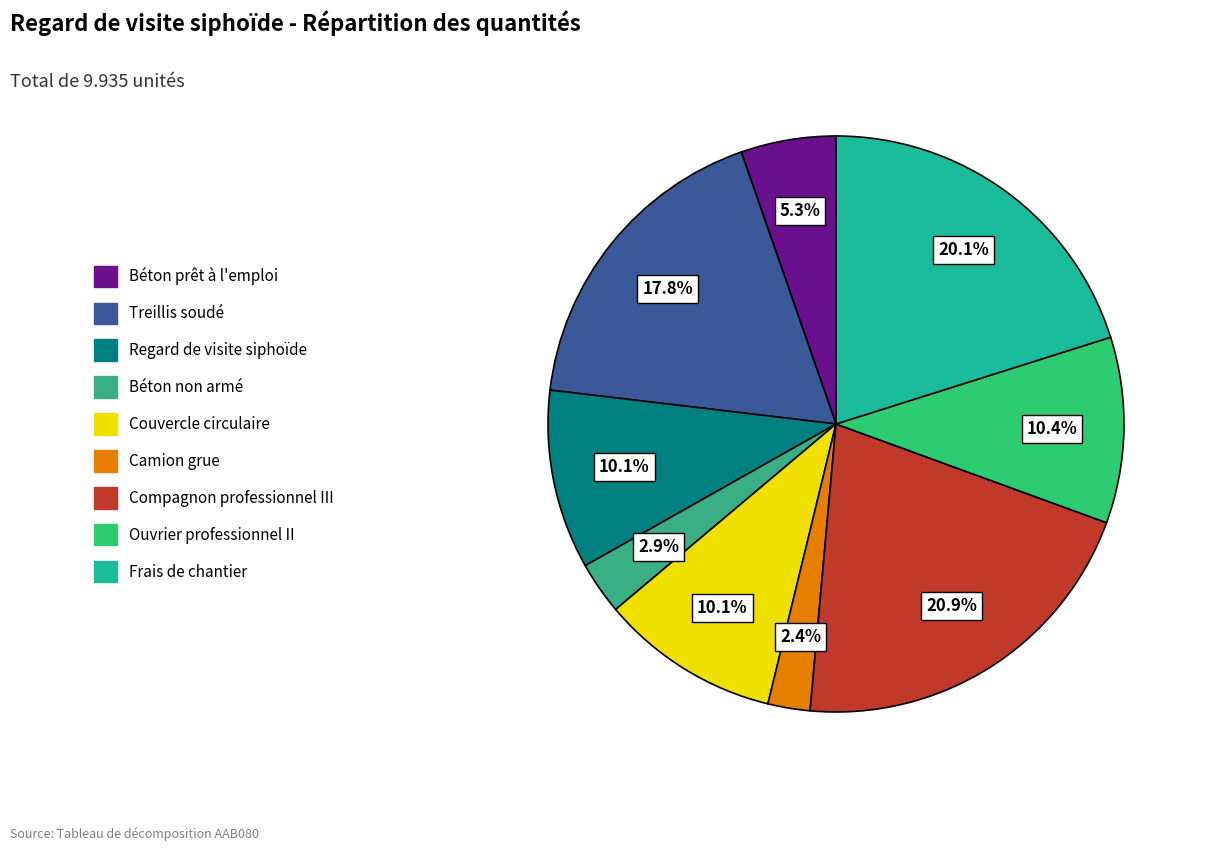

The Camion grue slice represents 2% of the pie. True or false?

True